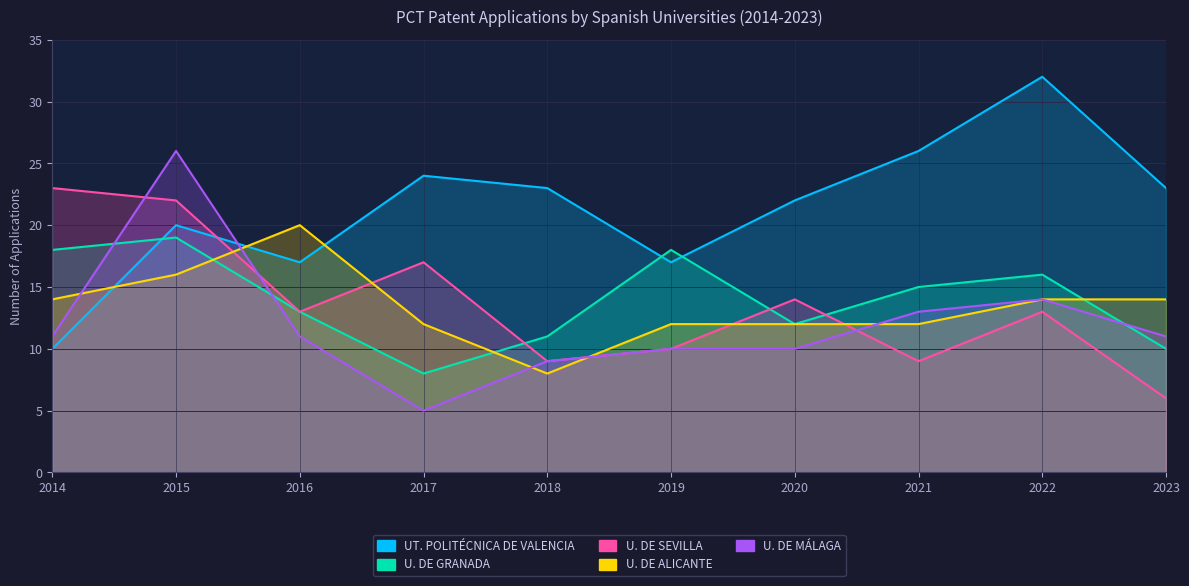

What is the spread (max minus min) of values at 2022?

19